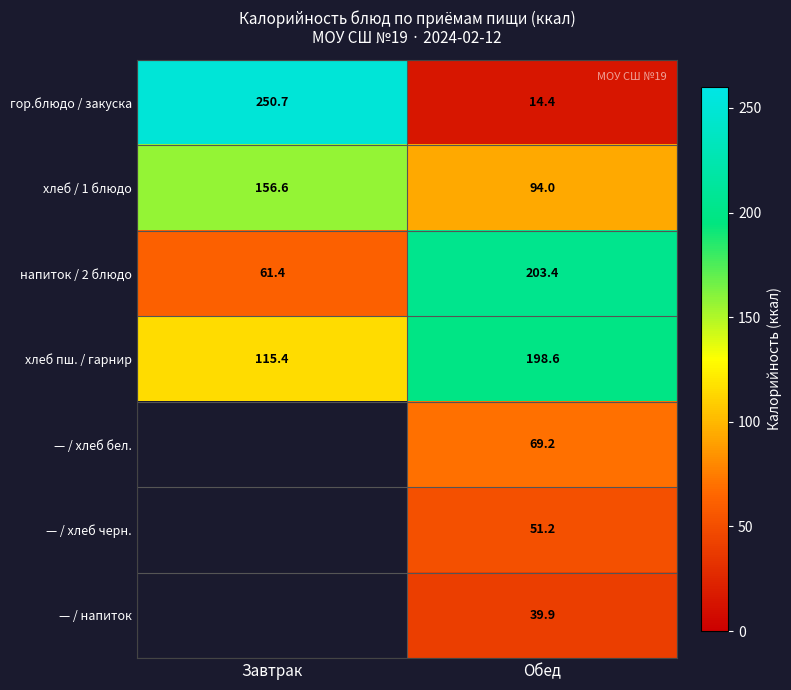

How many distinct data groups are displayed?

7